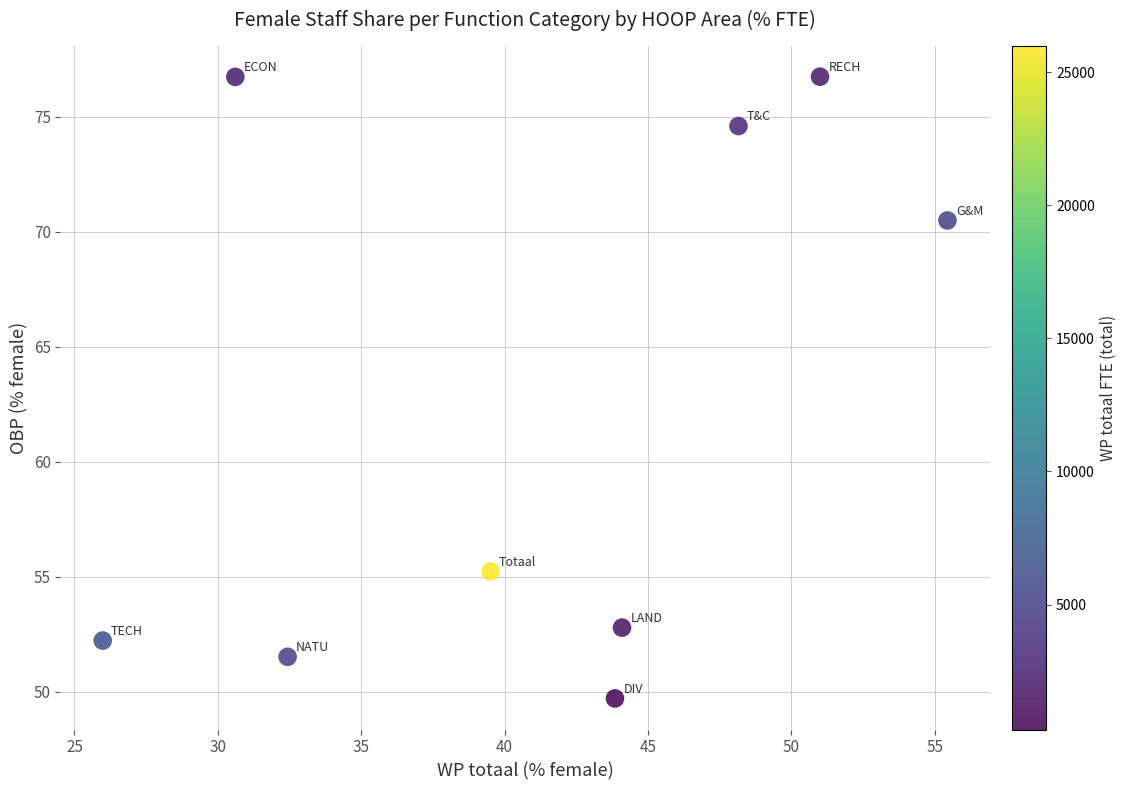

What is the range of X values (max minus min)?

29.5